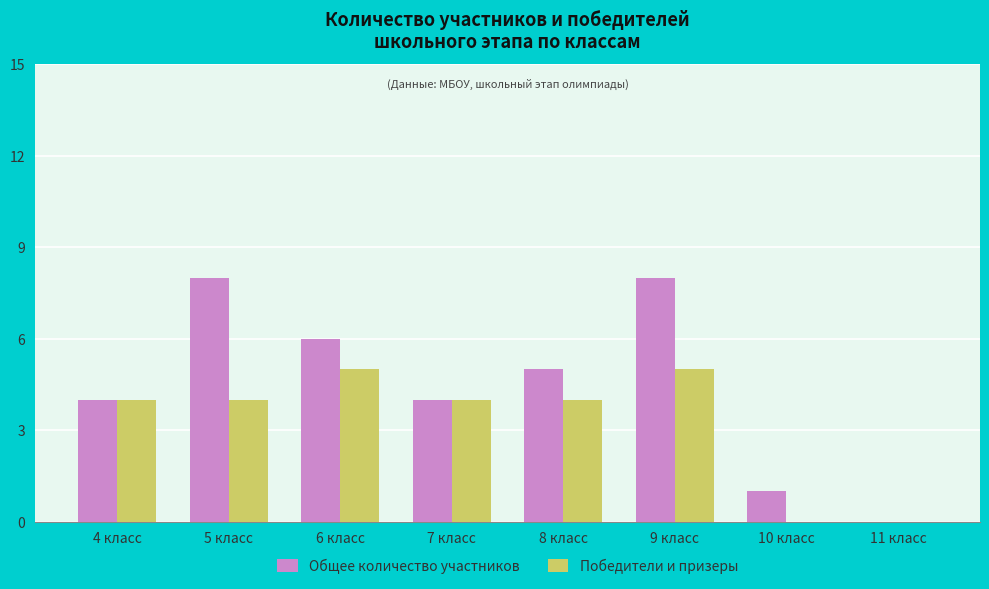

Is it true that Общее количество участников equals 0 at 11 класс?

True